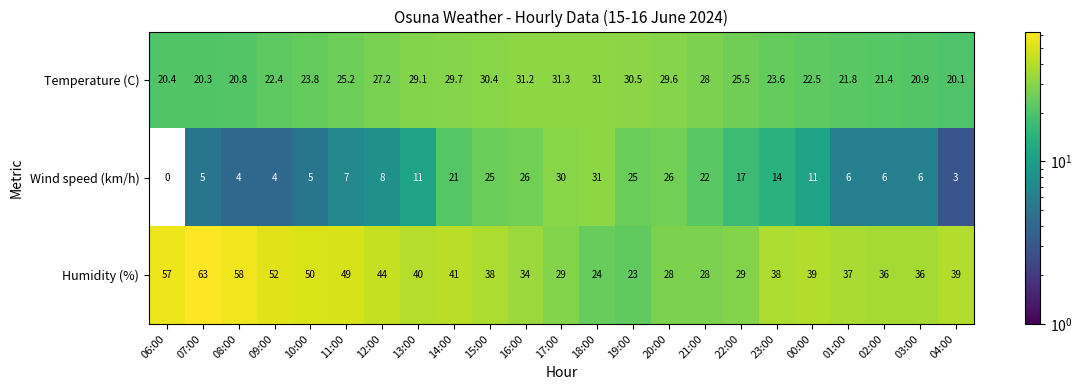

Which series has the largest range (max minus min)?

Humidity (%)